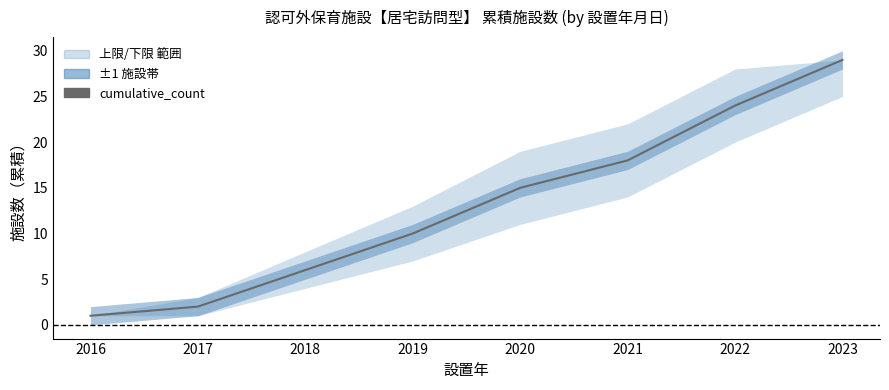

What value does the data have at 2020?

15